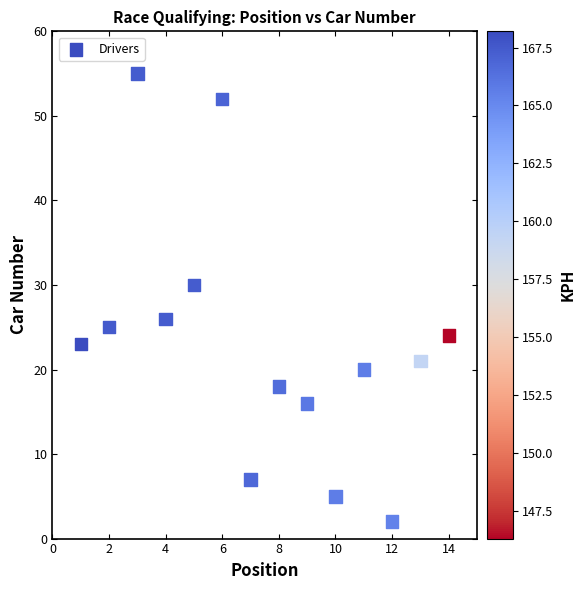

What is the range of Y values (max minus min)?

53